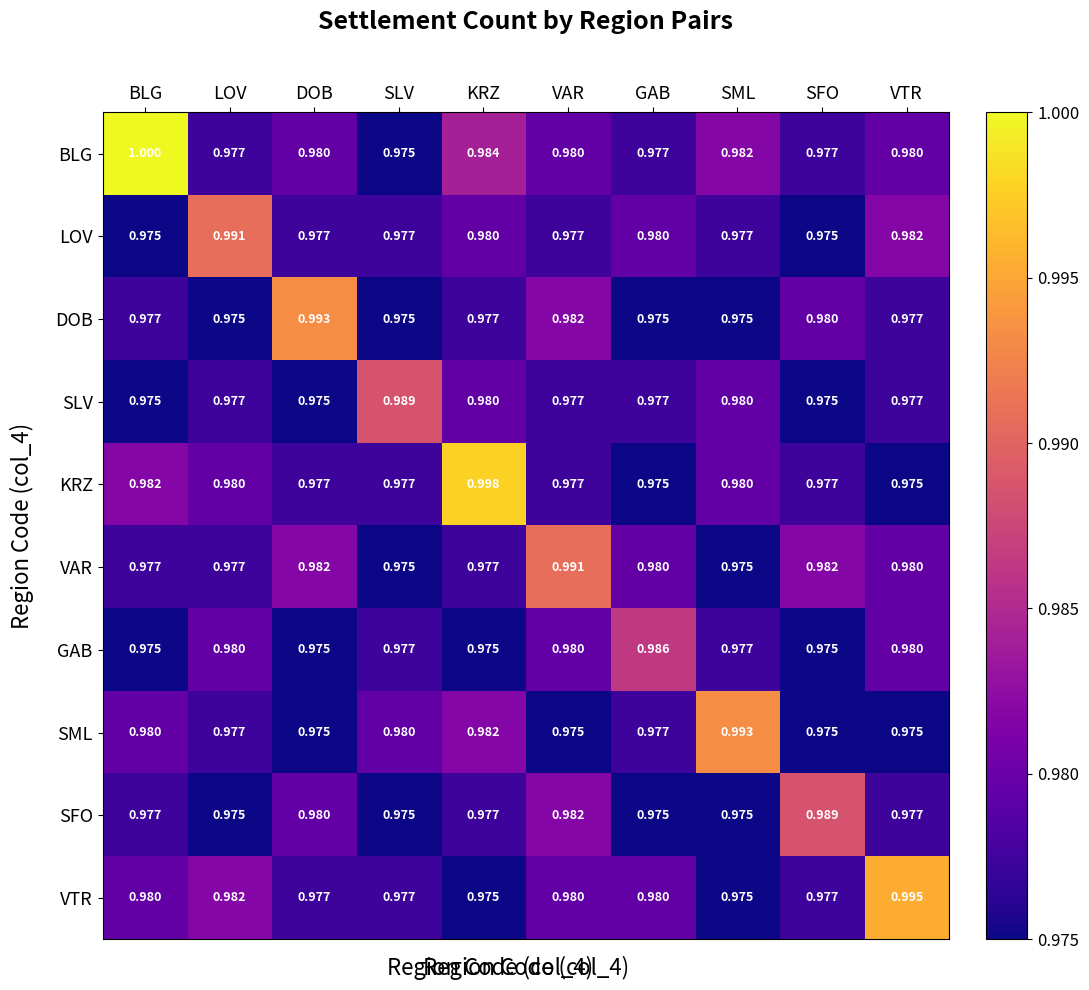

Which category has the highest value in the KRZ series?

KRZ